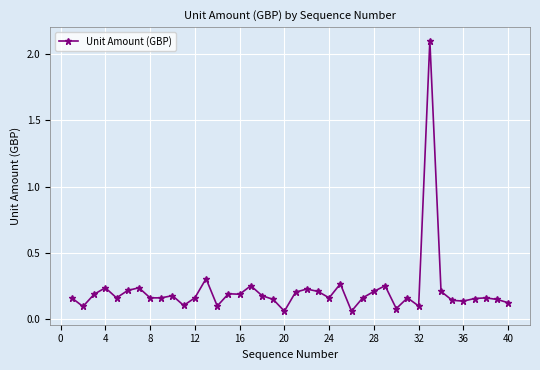

What is the maximum value shown in the chart?

2.1